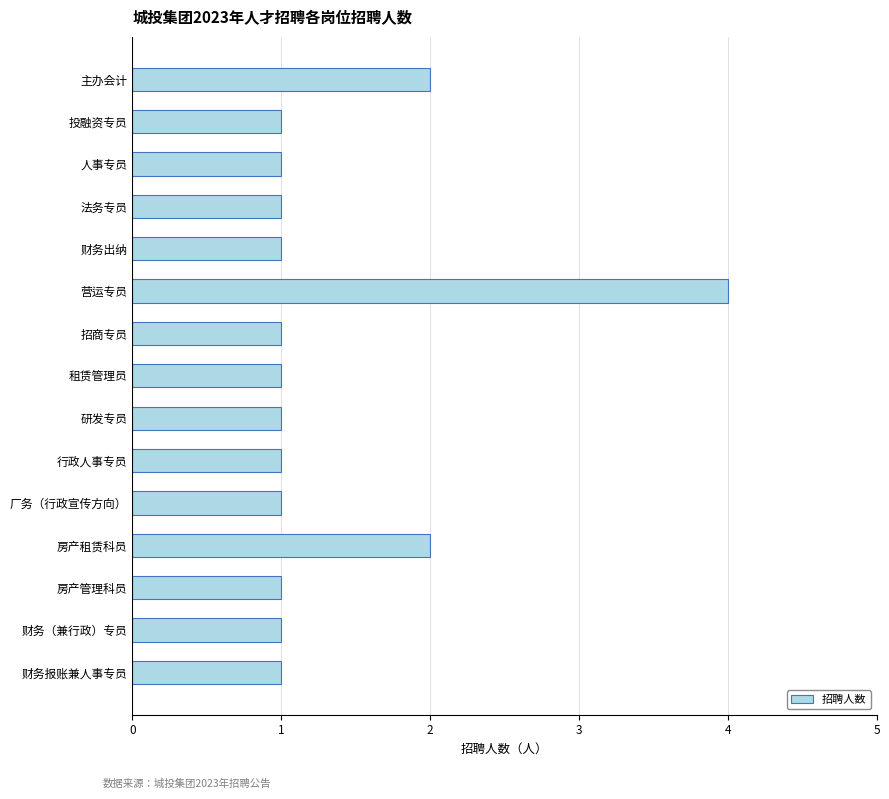

Count the number of categories in the chart.

15